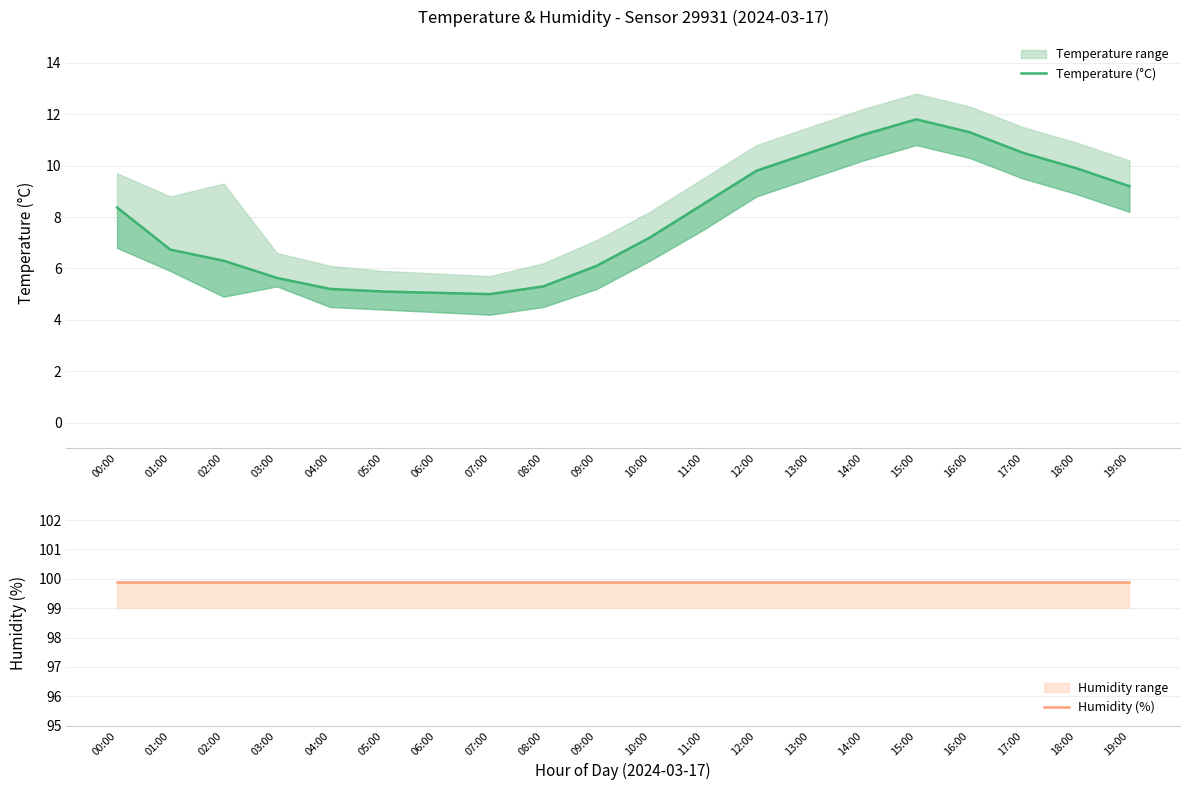

What value does the Temperature (°C) series have at 19:00?

9.2